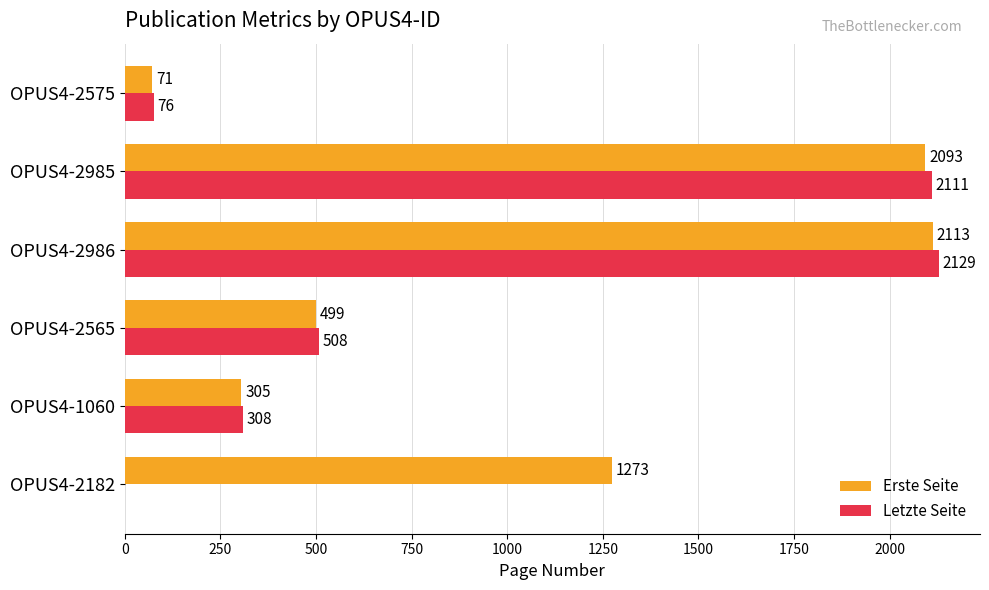

Between OPUS4-2565 and OPUS4-2575, which series saw the biggest shift?

Letzte Seite